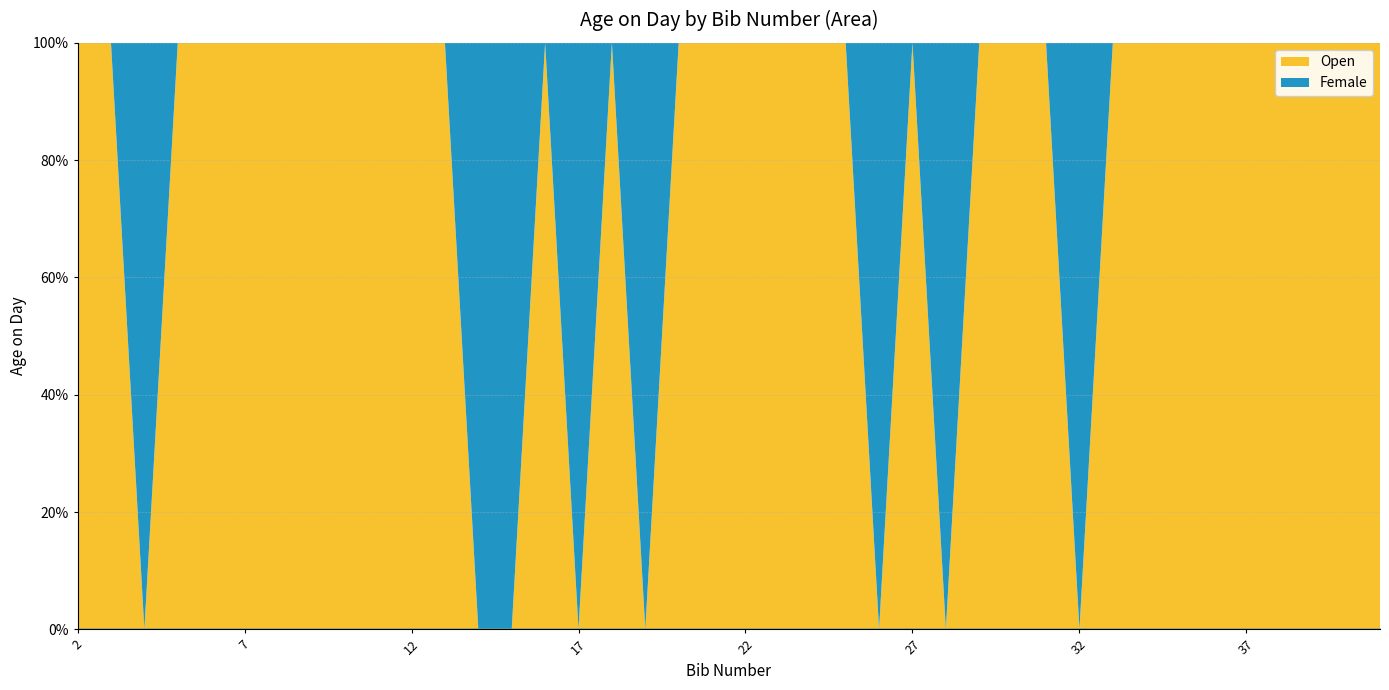

What is the spread (max minus min) of values at 23?

66